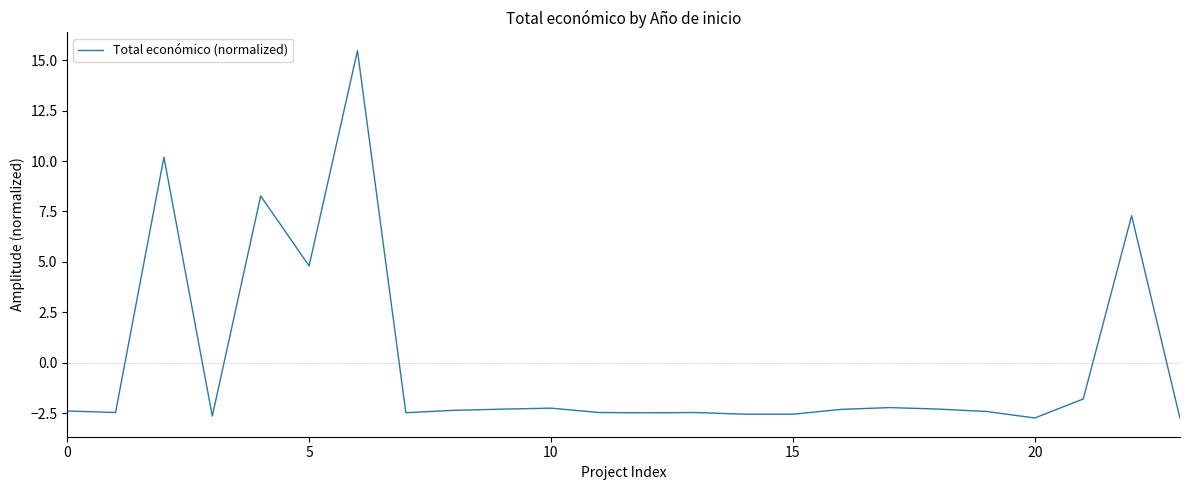

What is the greatest value displayed?

15.5